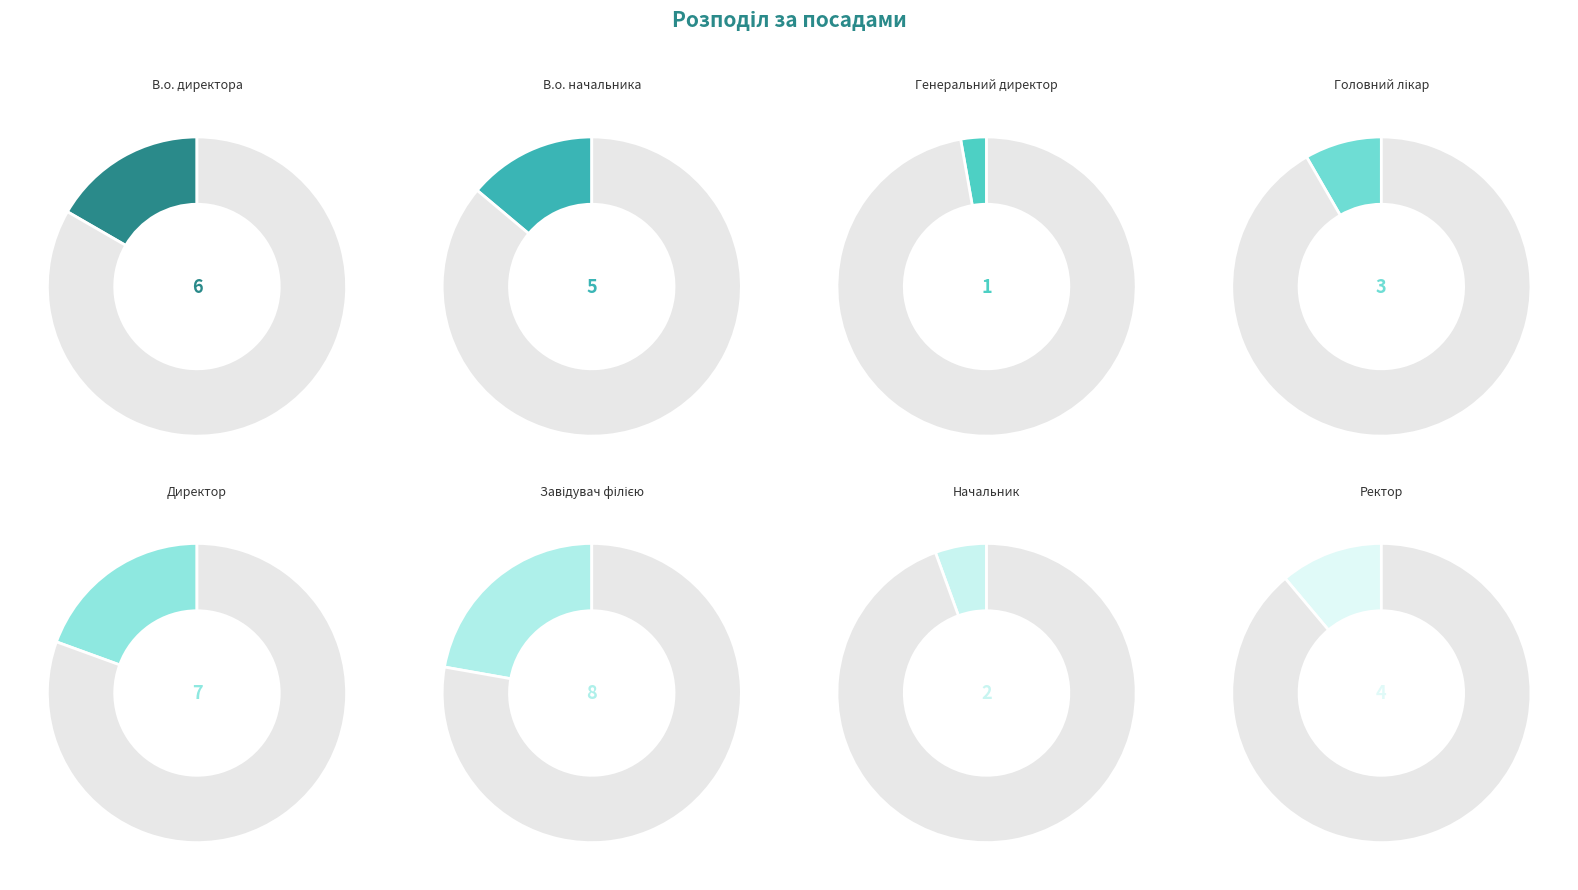

To the nearest percent, what percentage of the pie is Ректор?

11%